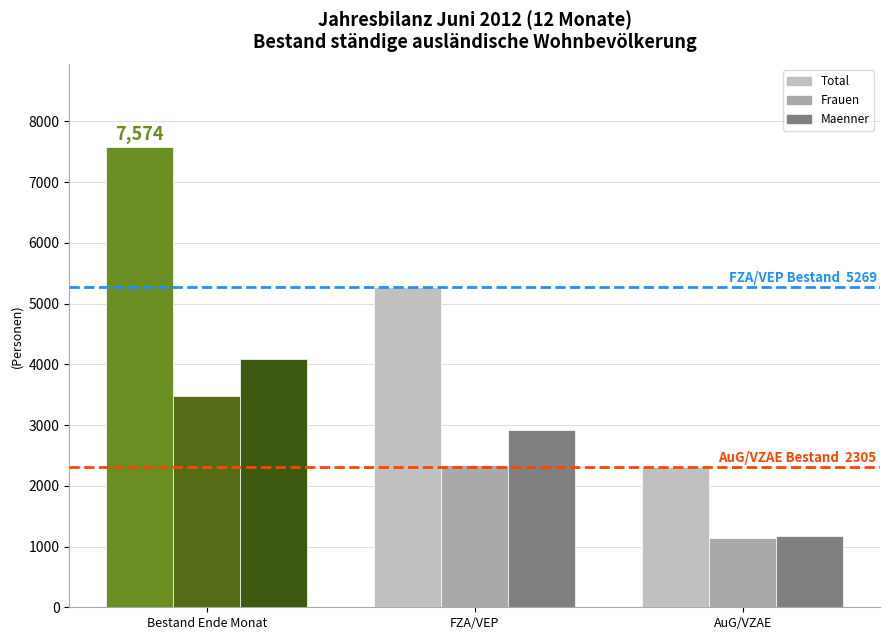

What is the spread (max minus min) of values at Bestand Ende Monat?

4092